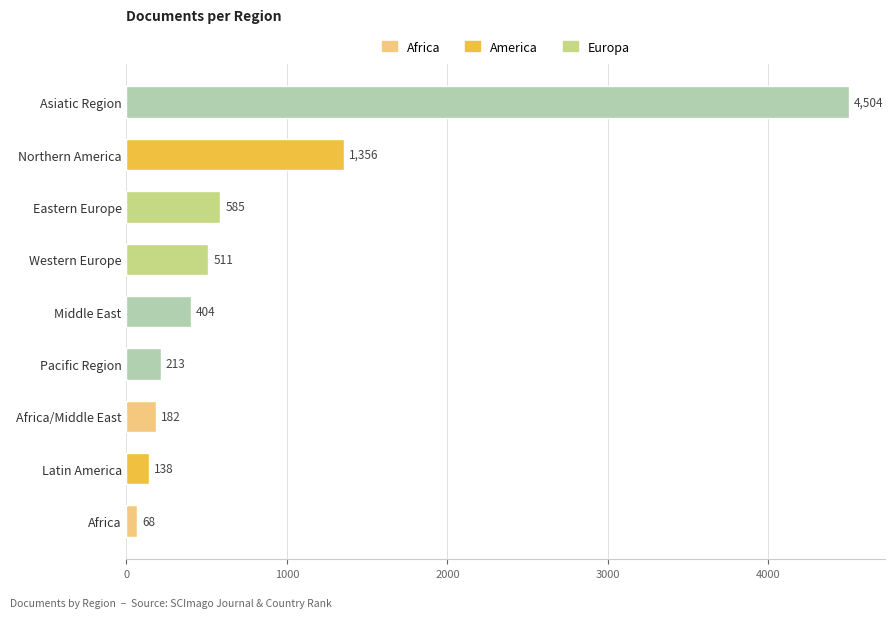

The value at Western Europe is 511. True or false?

True